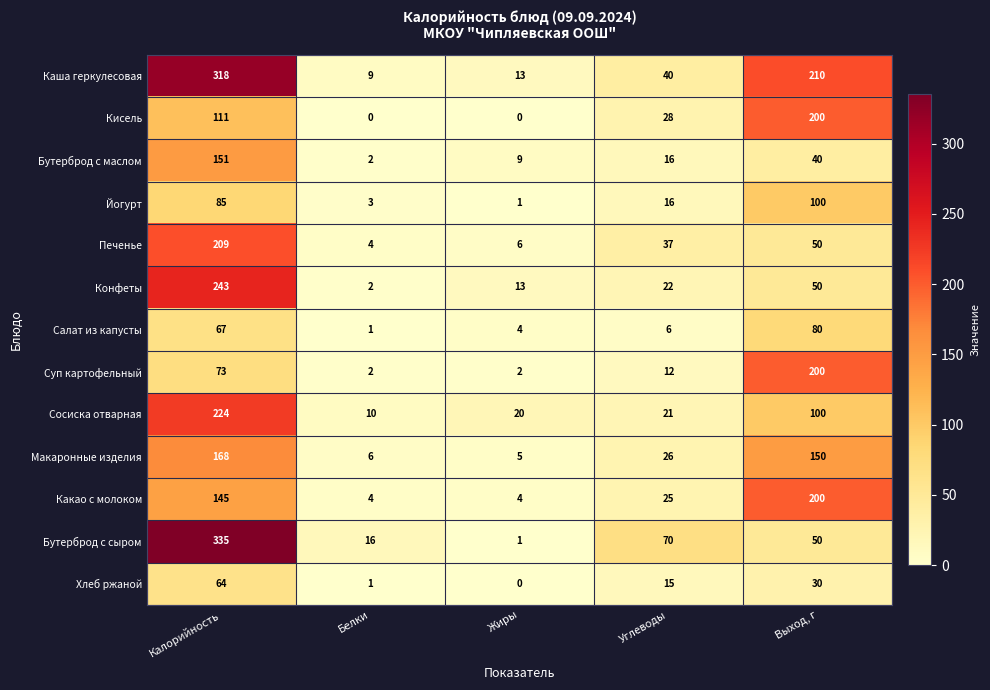

The value of Салат из капусты at Углеводы is 3. True or false?

False